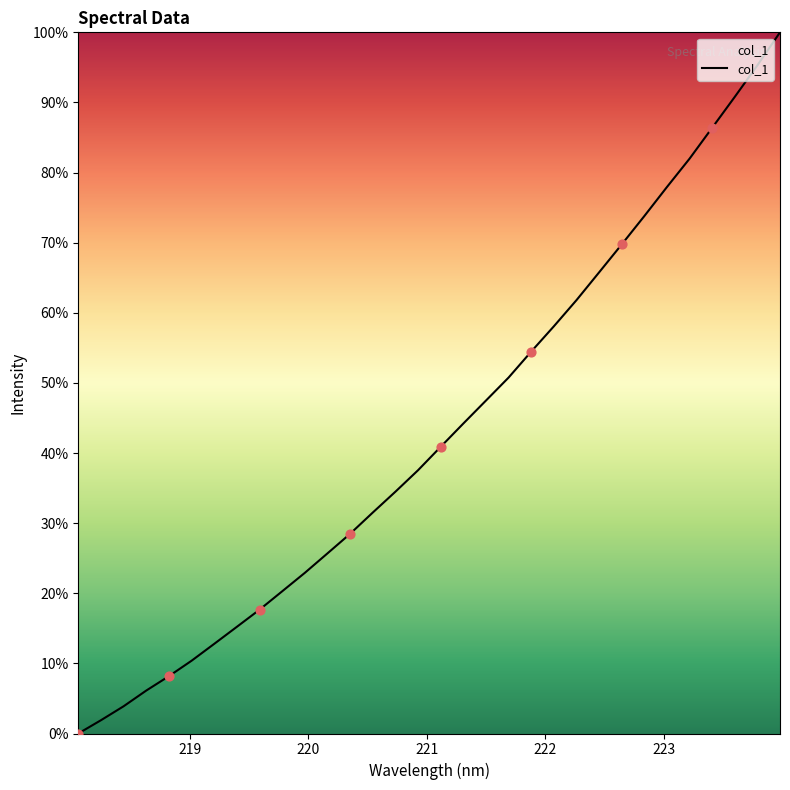

What is the difference between the maximum and minimum values?

100.0